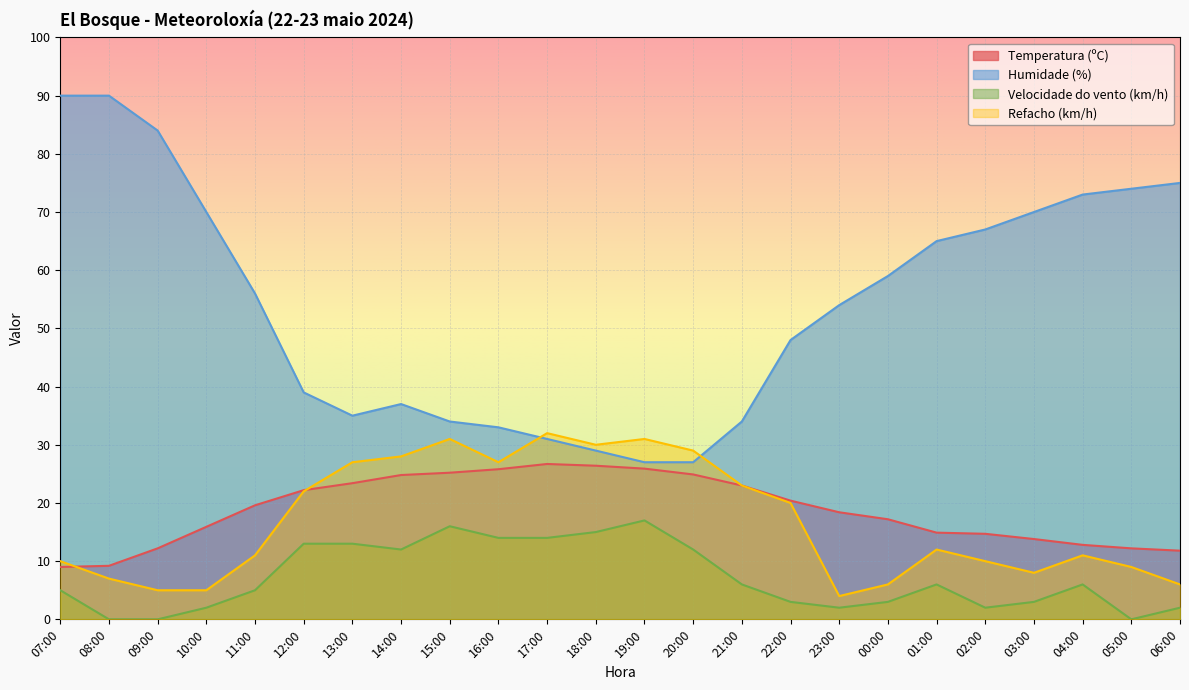

What is the average value of the Refacho (km/h) series?

16.8